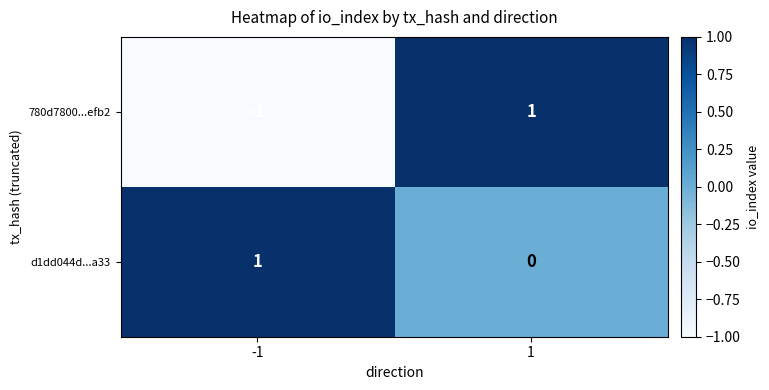

The 780d7800...efb2 series shows 1 at 1. True or false?

True